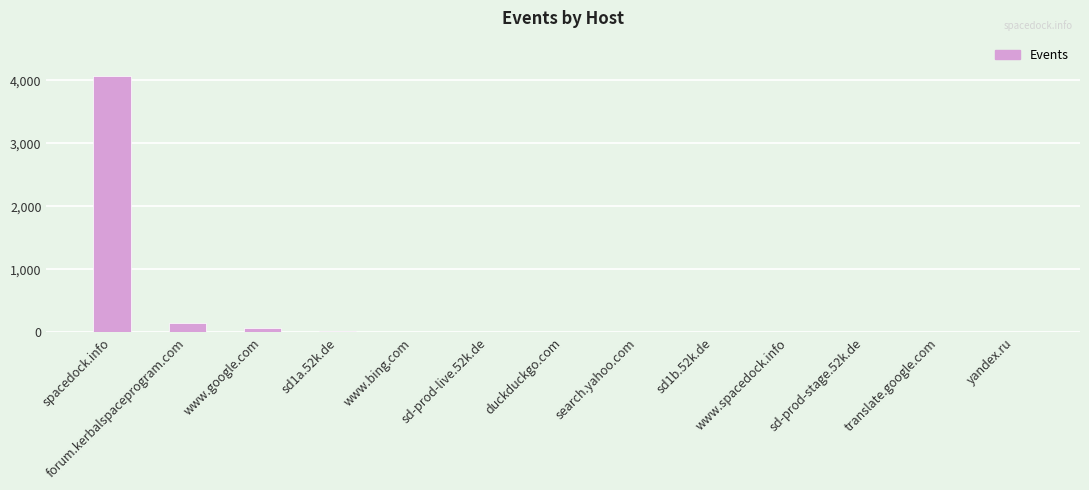

What is the greatest value displayed?

4066